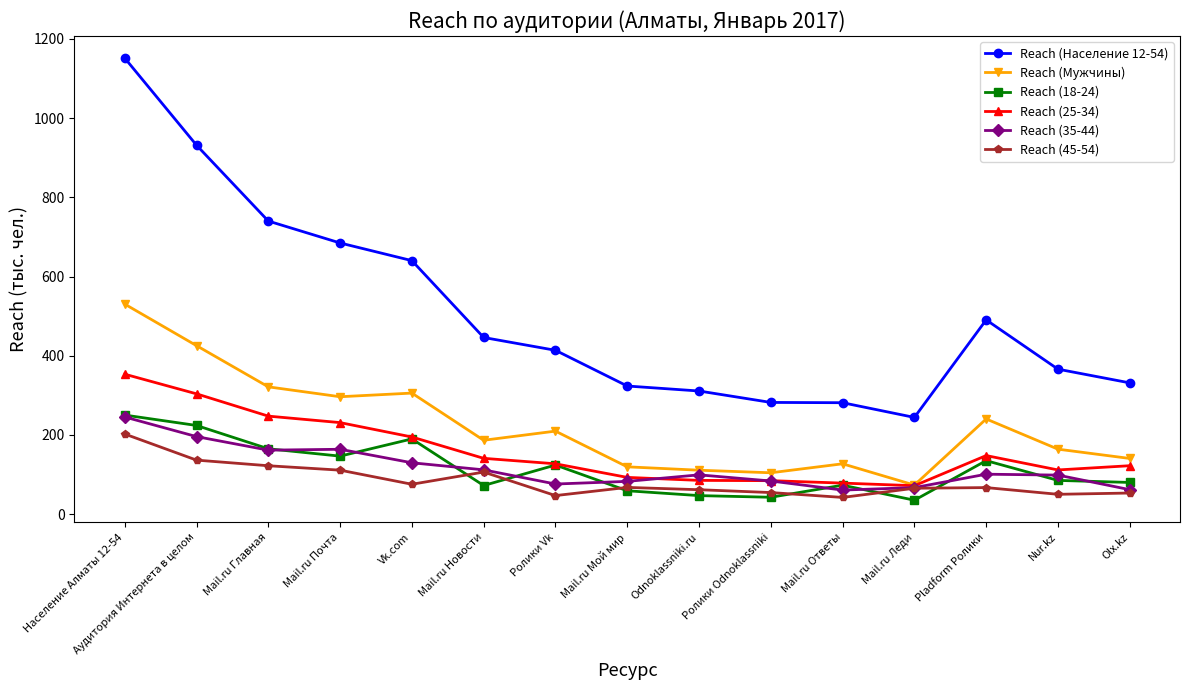

The value of Reach (Мужчины) at Mail.ru Ответы is 199.5. True or false?

False